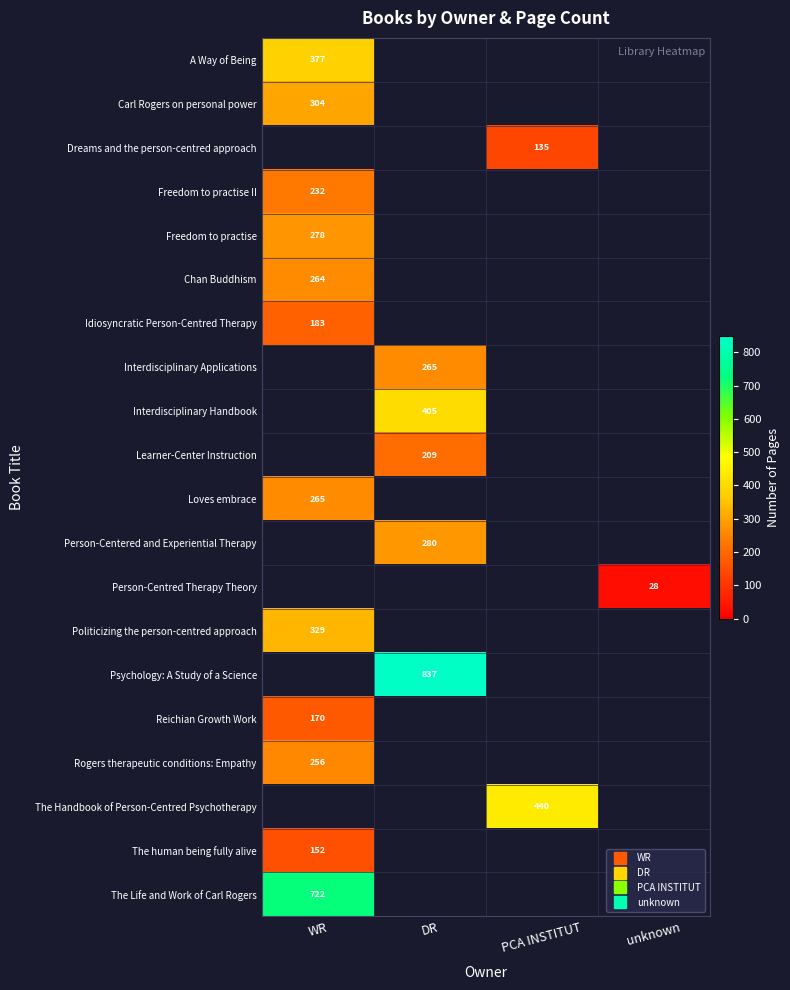

At which category is the sum across all series the highest?

WR